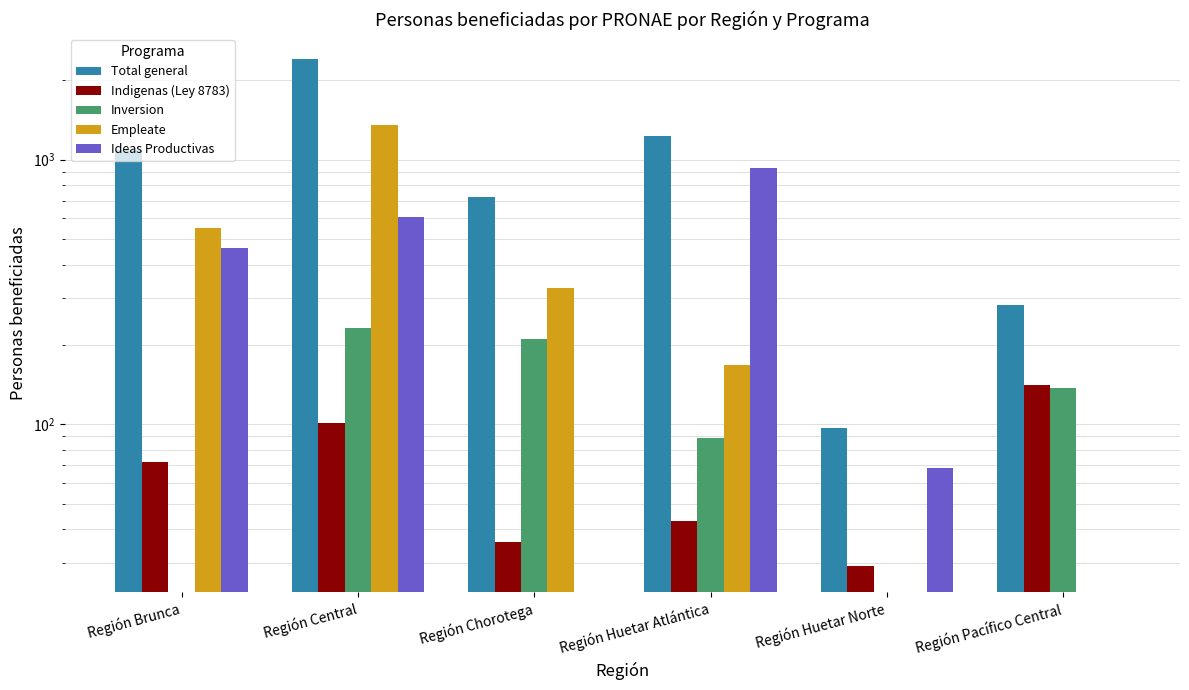

Reading left to right, what are all the values shown in this chart?

Total general: 1086	2392	724	1232	97	281
Indigenas (Ley 8783): 72	101	36	43	29	140
Inversion: 0	230	210	89	0	137
Empleate: 552	1346	326	167	0	0
Ideas Productivas: 462	606	0	933	68	0